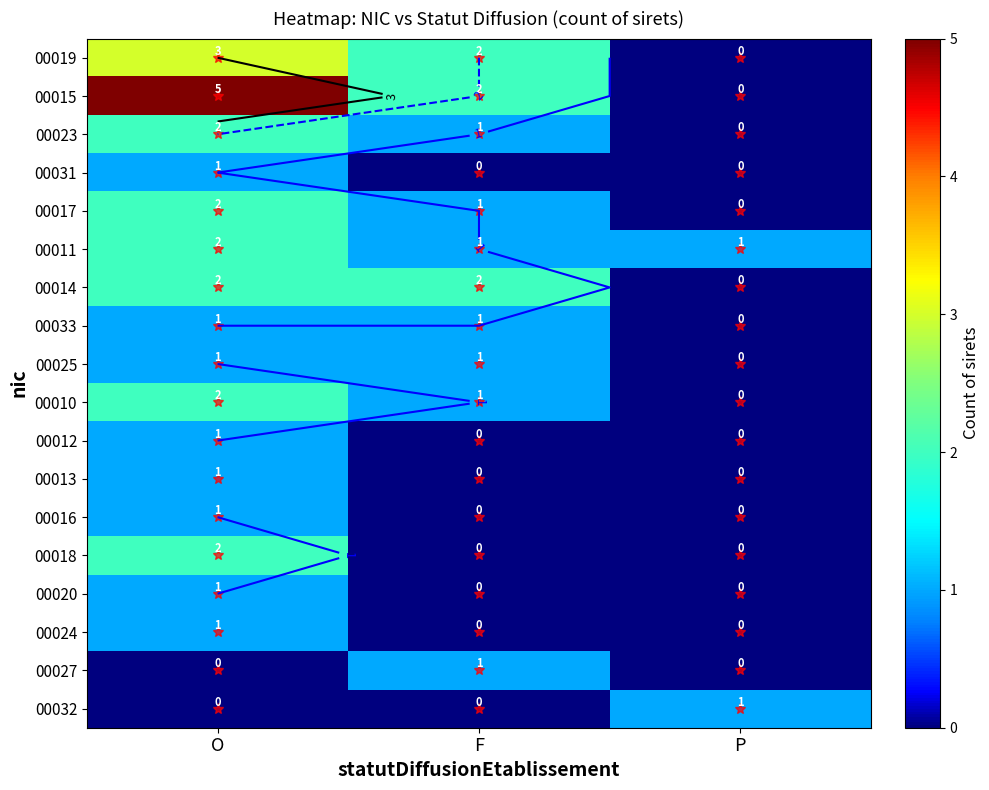

Which category has the lowest value across all series?

P